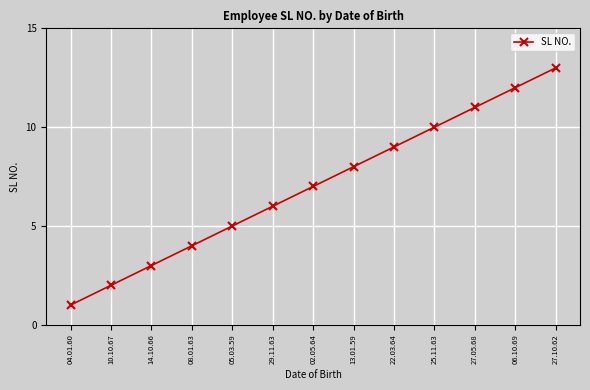

What is the difference between the maximum and minimum values?

12